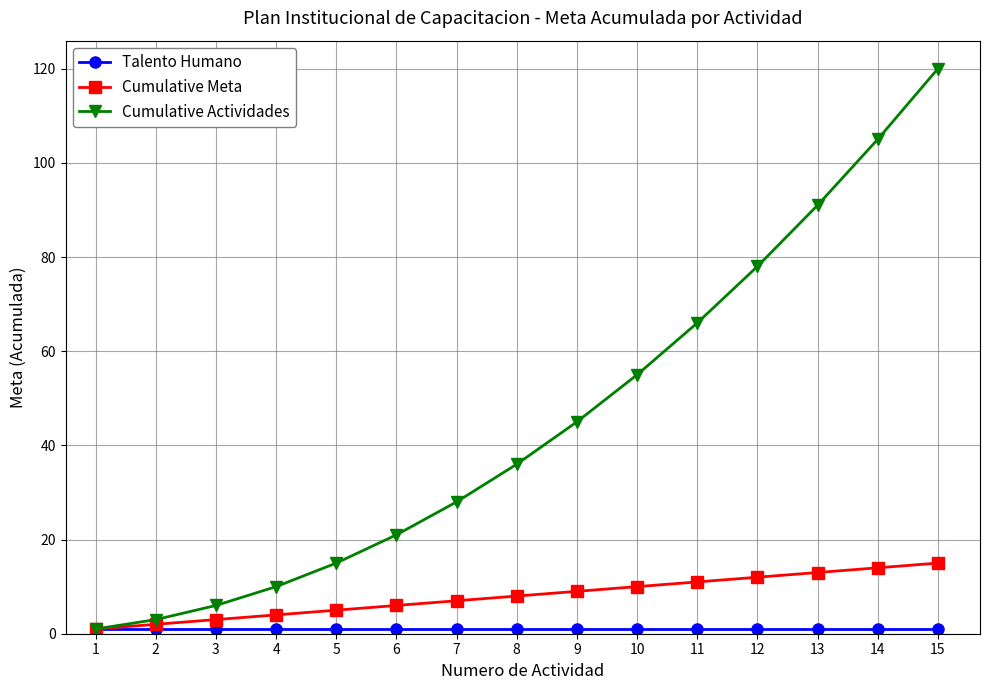

True or false: Cumulative Actividades has a value of 28 at 7.

True